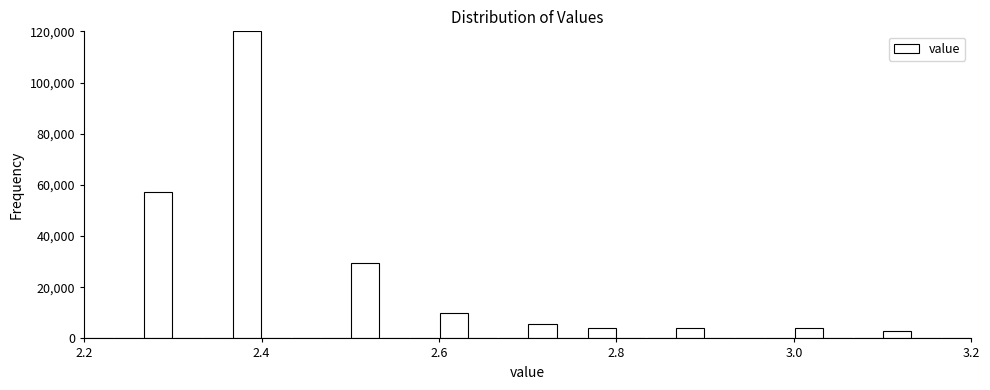

Read against the x-axis, roughly where is the centre of the tallest bar?

2.38